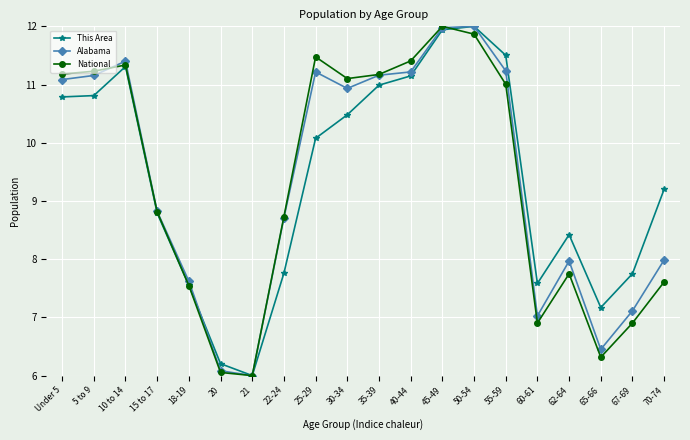

The value of This Area at 20 is 3.6. True or false?

False